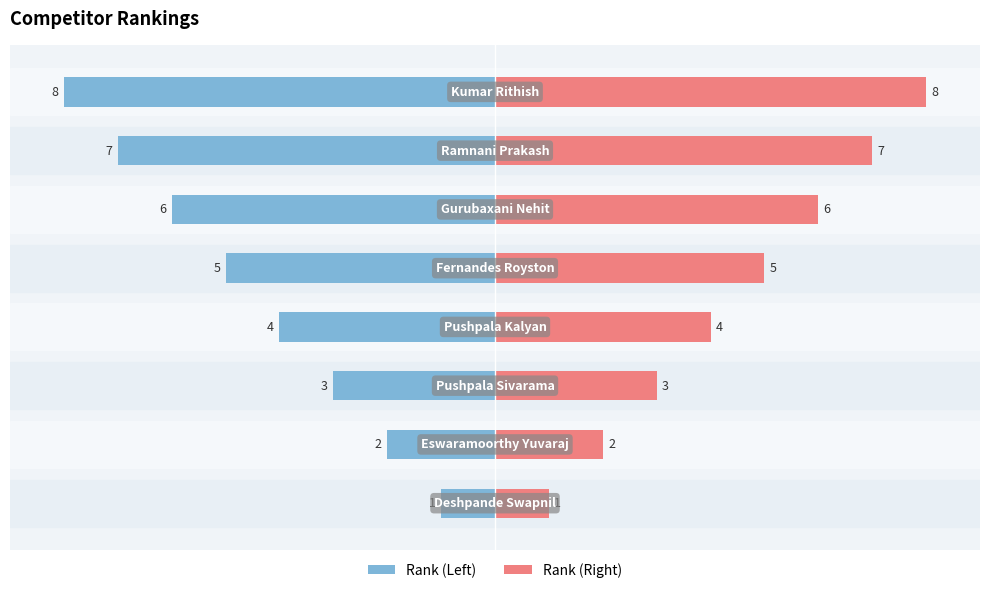

Reading left to right, transcribe all the data shown in this chart.

Rank (Left): -1	-2	-3	-4	-5	-6	-7	-8
Rank (Right): 1	2	3	4	5	6	7	8